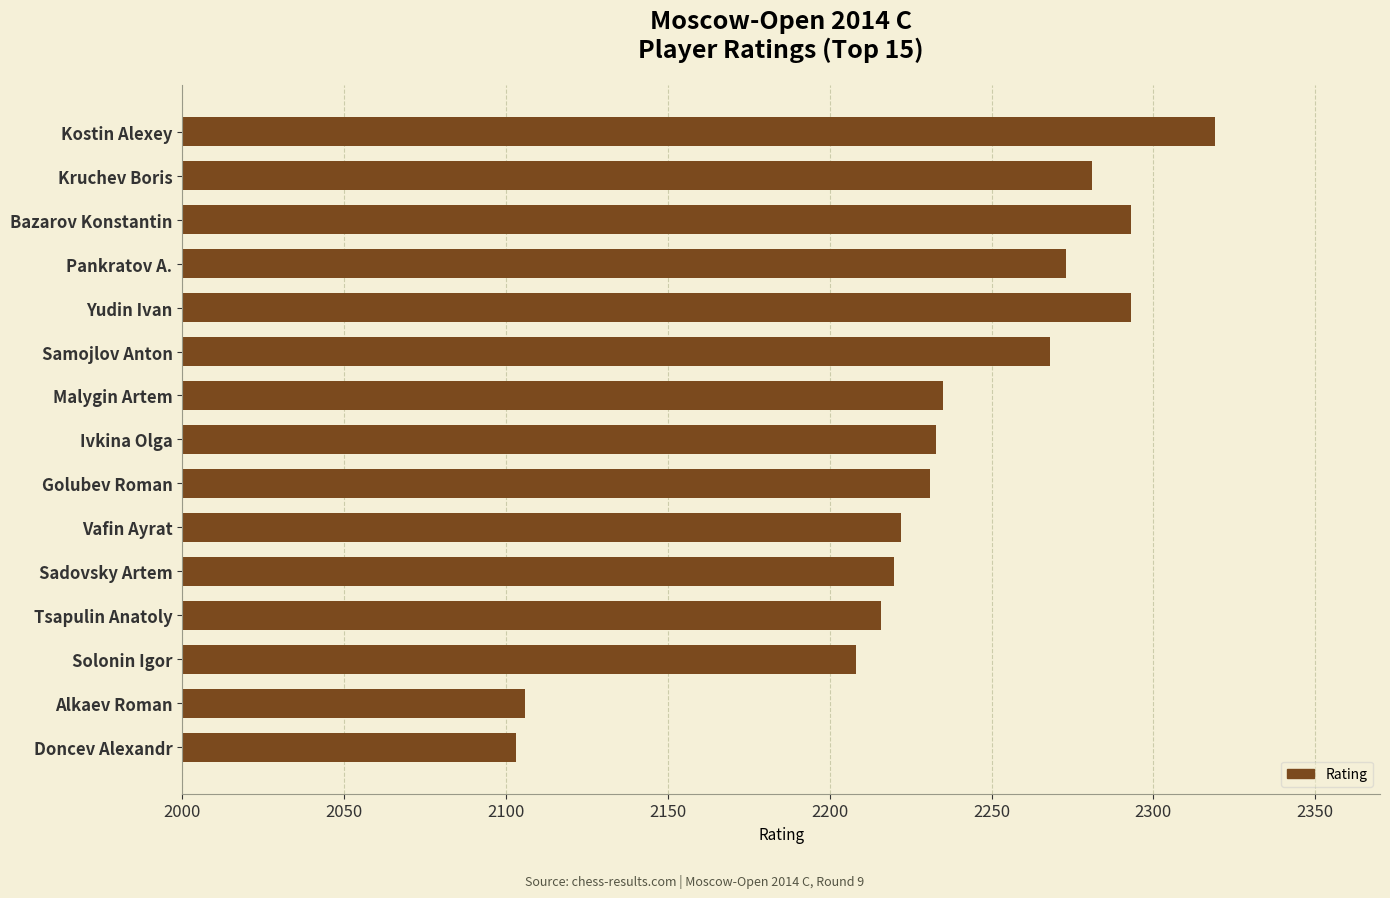

The value at Pankratov A. is 2273. True or false?

True